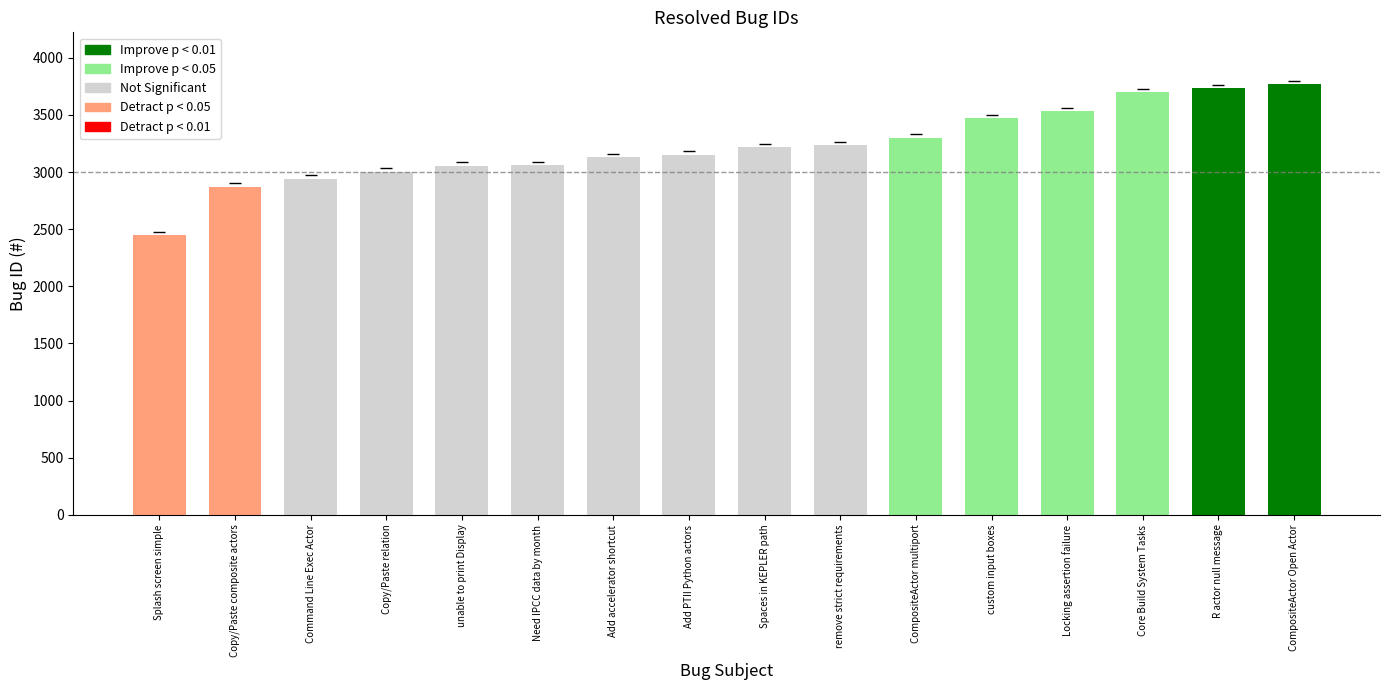

The value at Copy/Paste relation is 3002. True or false?

True